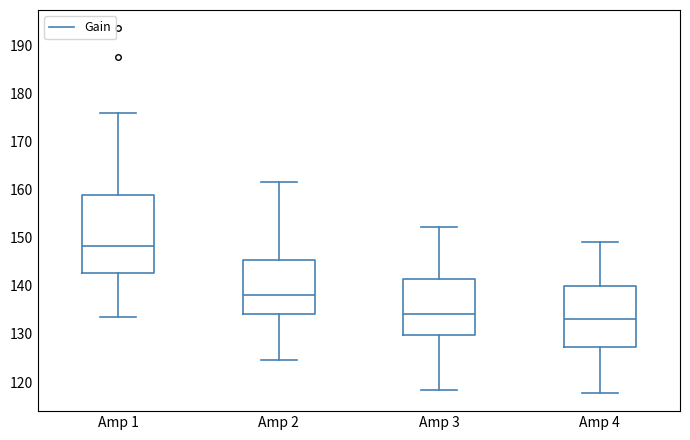

Where does the lower whisker of the box for Amp 2 end on the y-axis? The values are not printed on the chart, so give them approximately, as read against the axis.

125